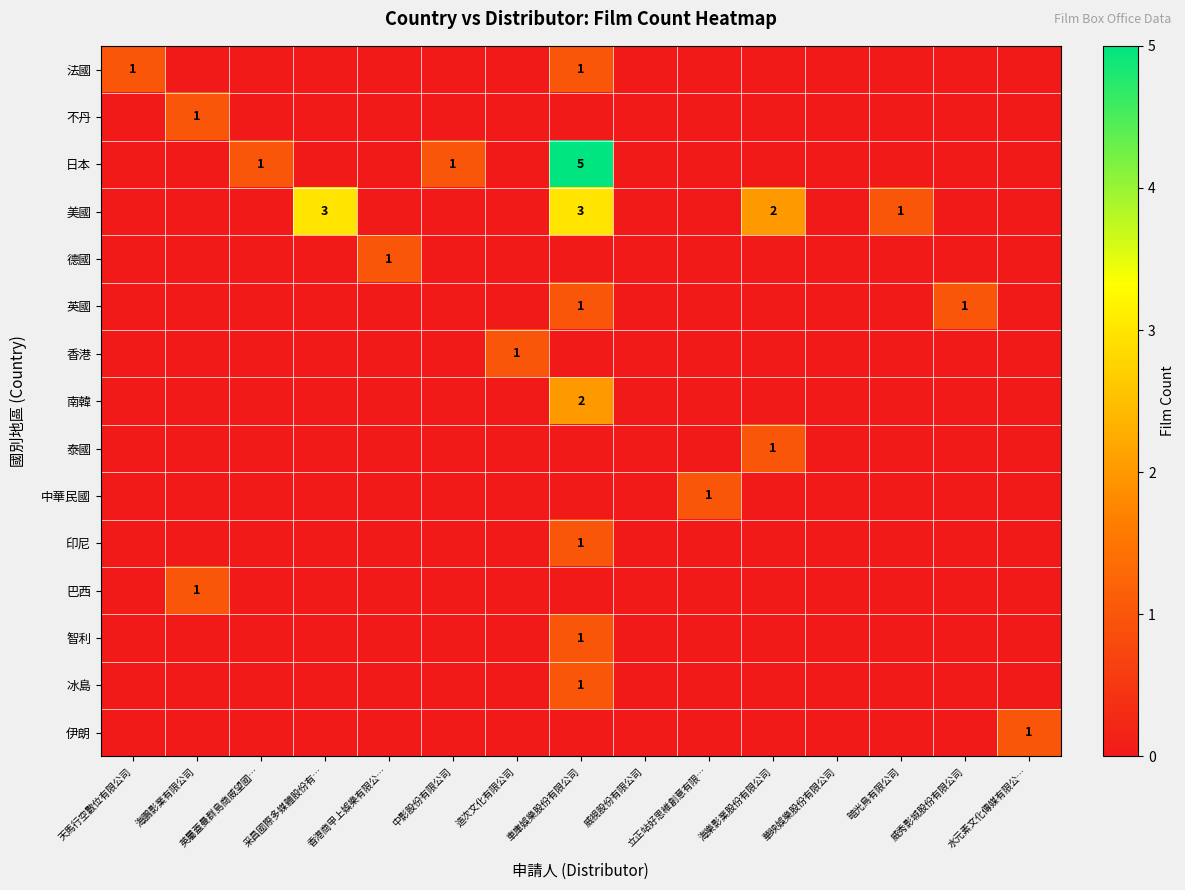

True or false: 泰國 has a value of 1 at 海樂影業股份有限公司.

True